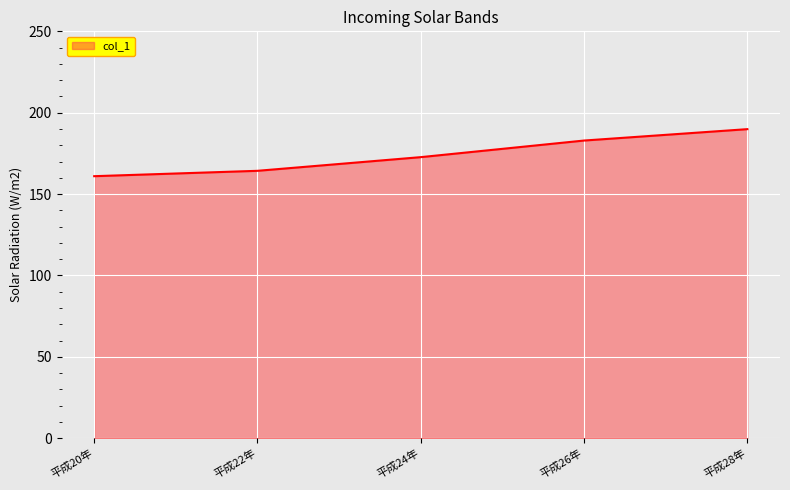

Which has a higher value, 平成26年 or 平成28年?

平成28年